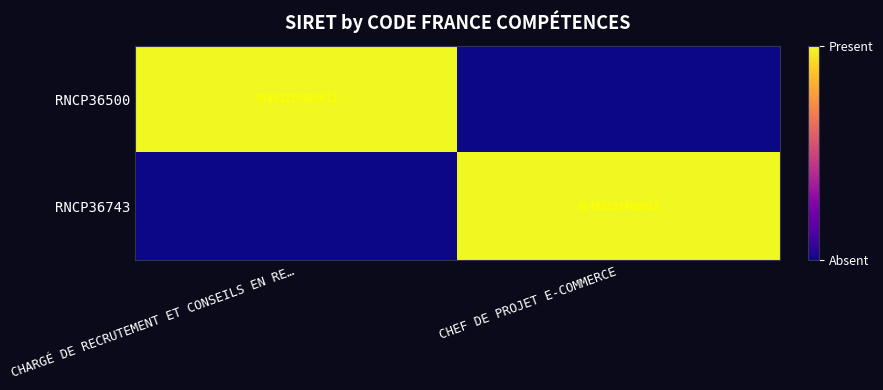

Which label corresponds to the largest value in the chart?

CHARGÉ DE RECRUTEMENT ET CONSEILS EN RE…